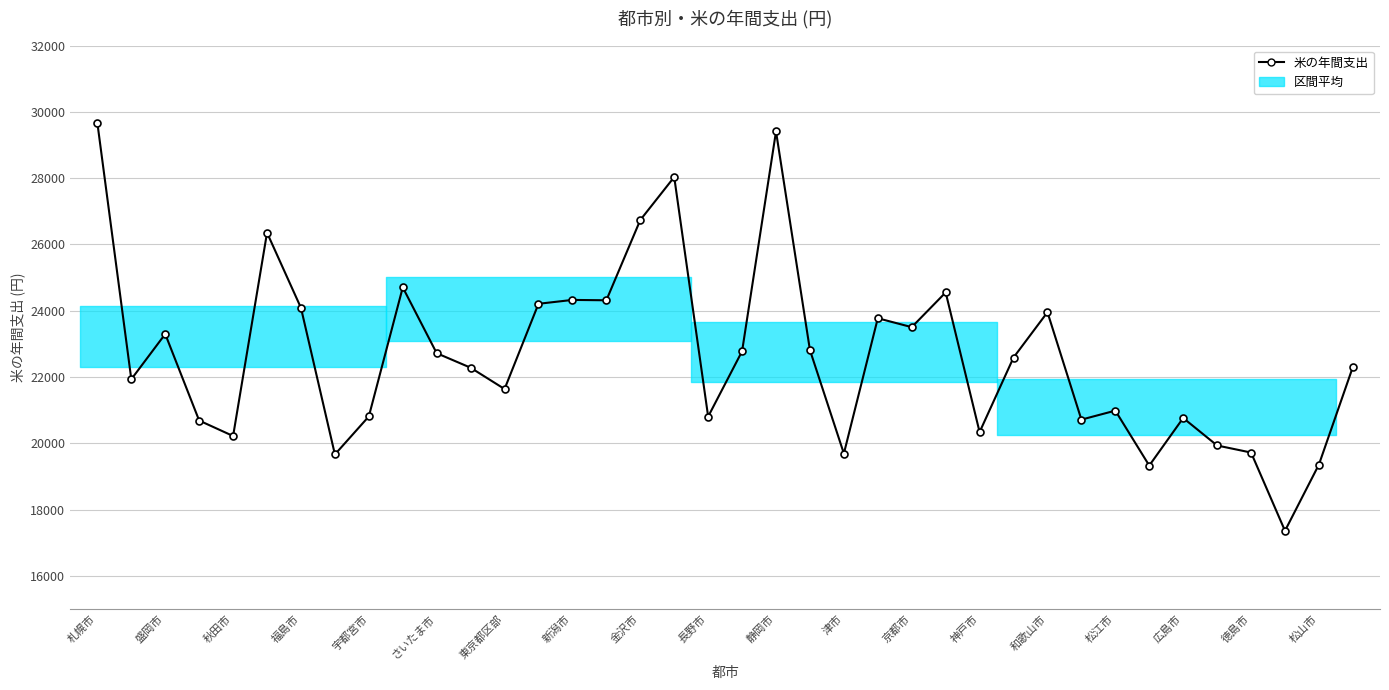

What is the sum of all values?

860336